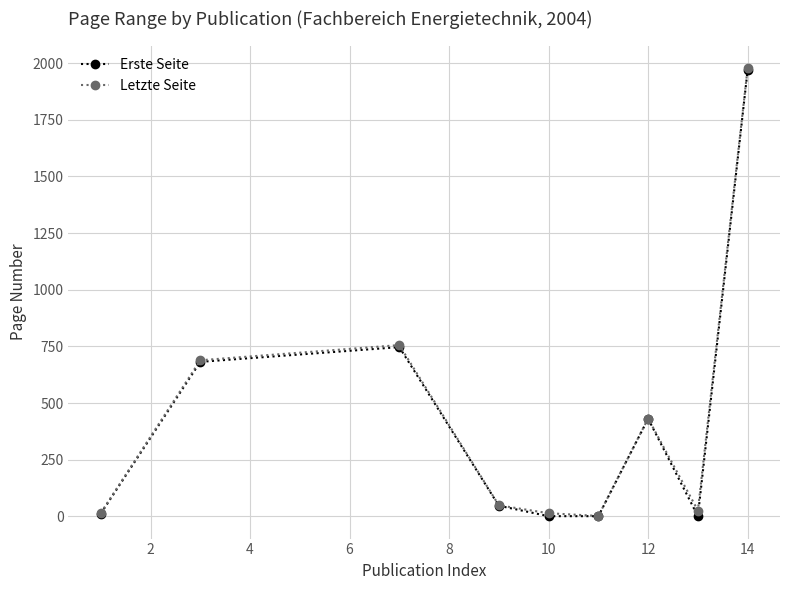

What is the greatest value displayed?

1979